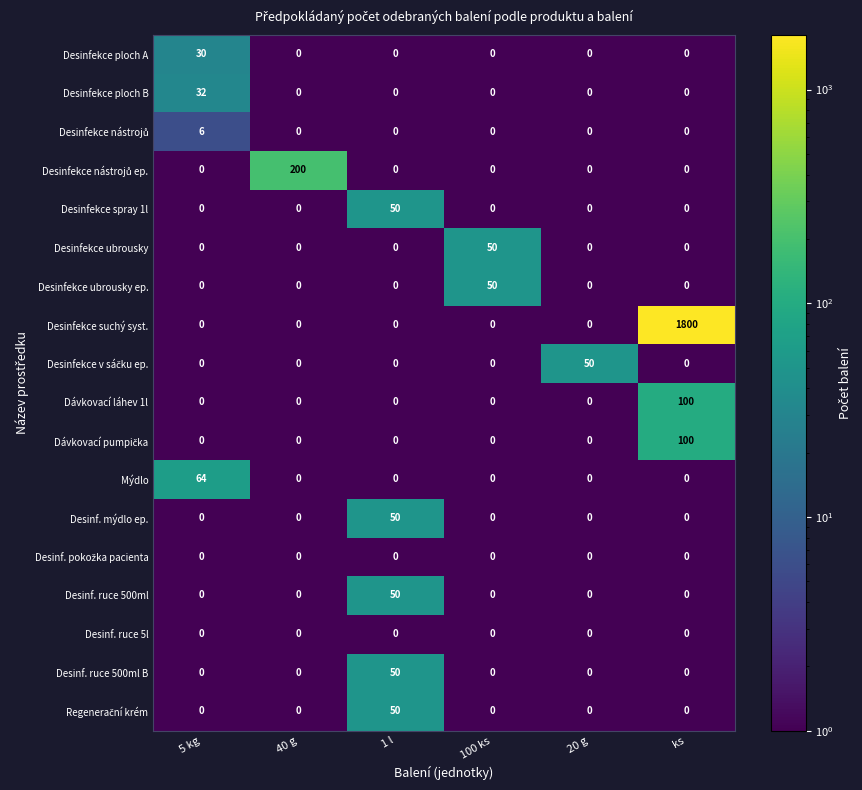

True or false: Mýdlo has a value of 64 at 5 kg.

True